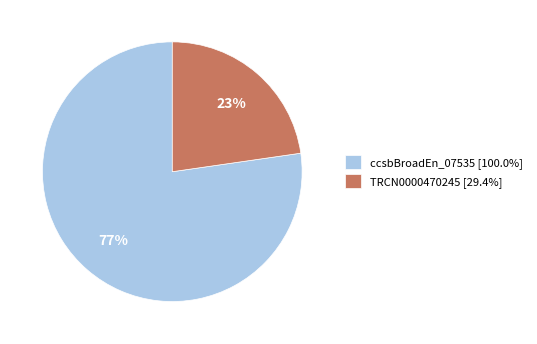

Do TRCN0000470245 [29.4%] and ccsbBroadEn_07535 [100.0%] together represent more than half of the pie?

Yes